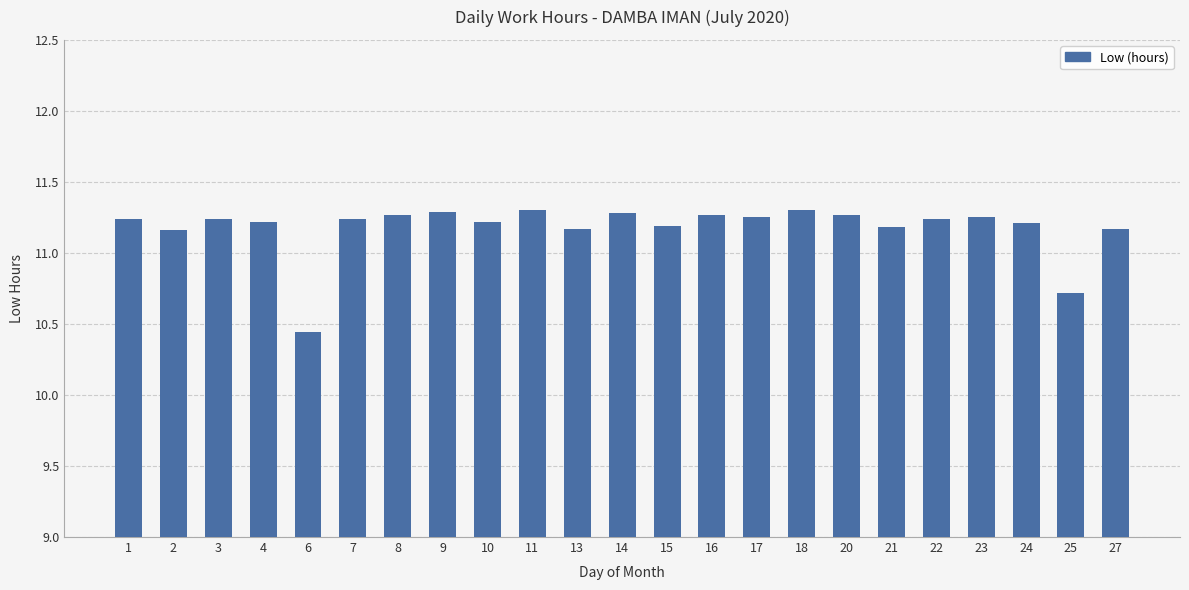

What is the maximum value shown in the chart?

11.3